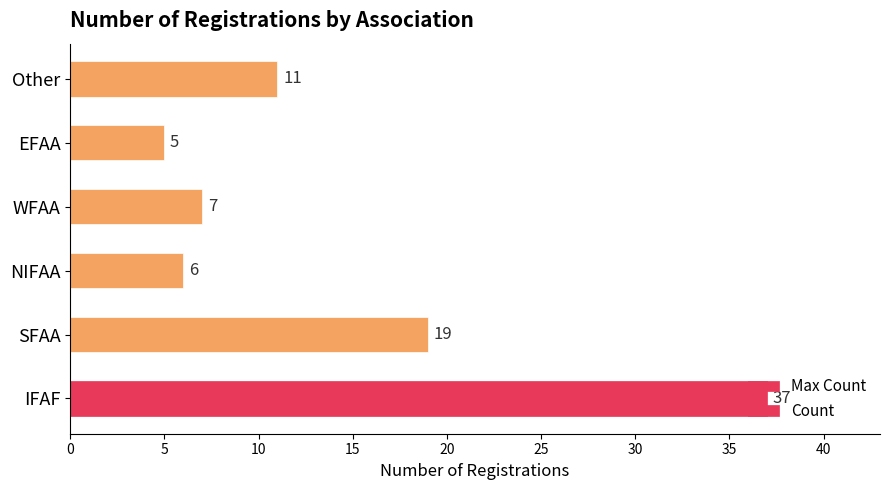

At which label is the value closest to 21?

SFAA